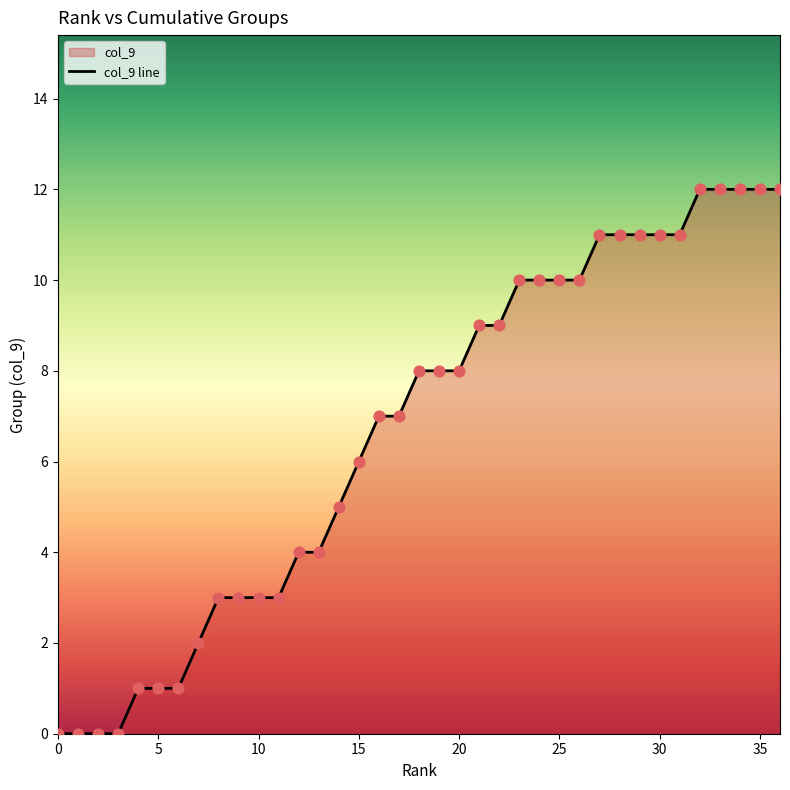

True or false: the data shows 0 at 0.

True